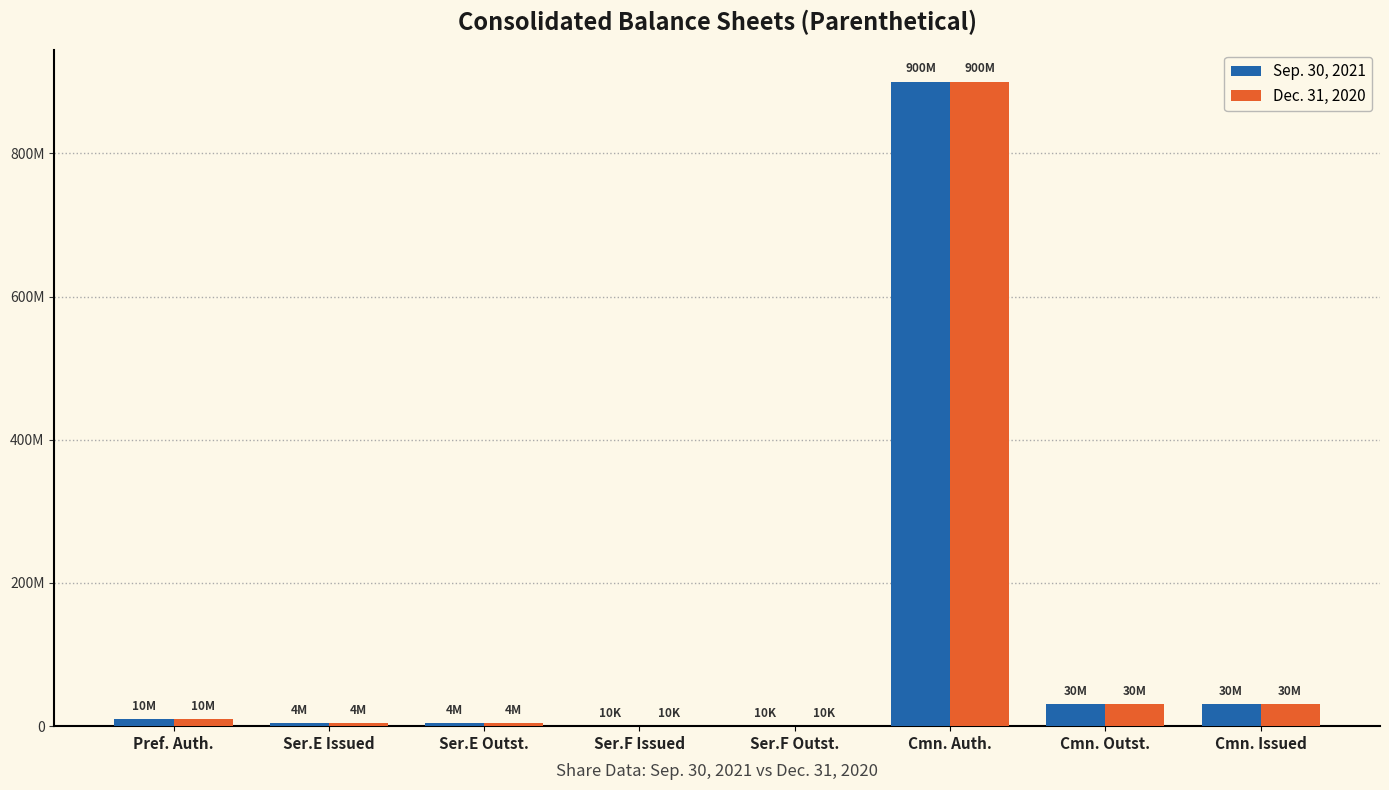

Which label corresponds to the largest value in the chart?

Cmn. Auth.